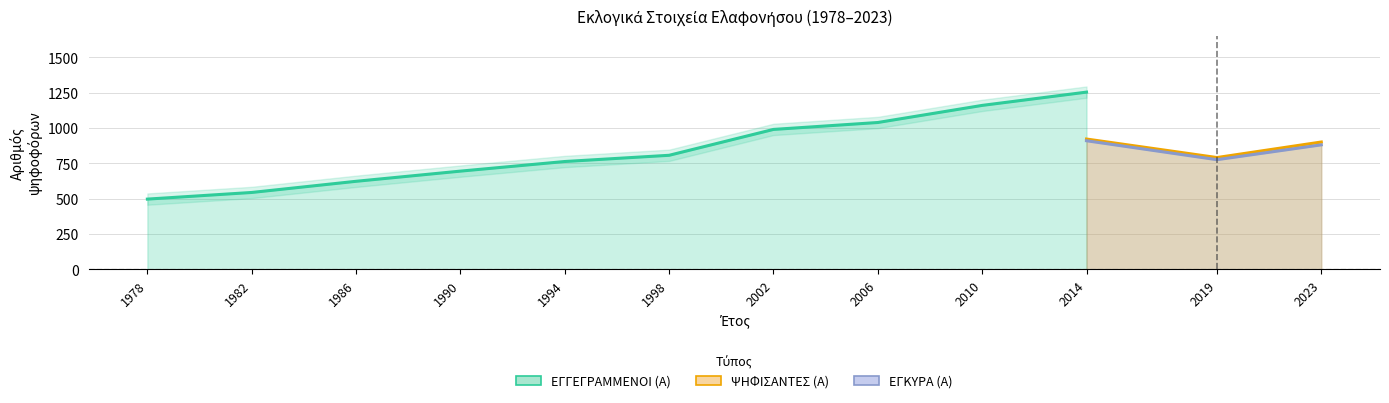

Count the number of categories in the chart.

12